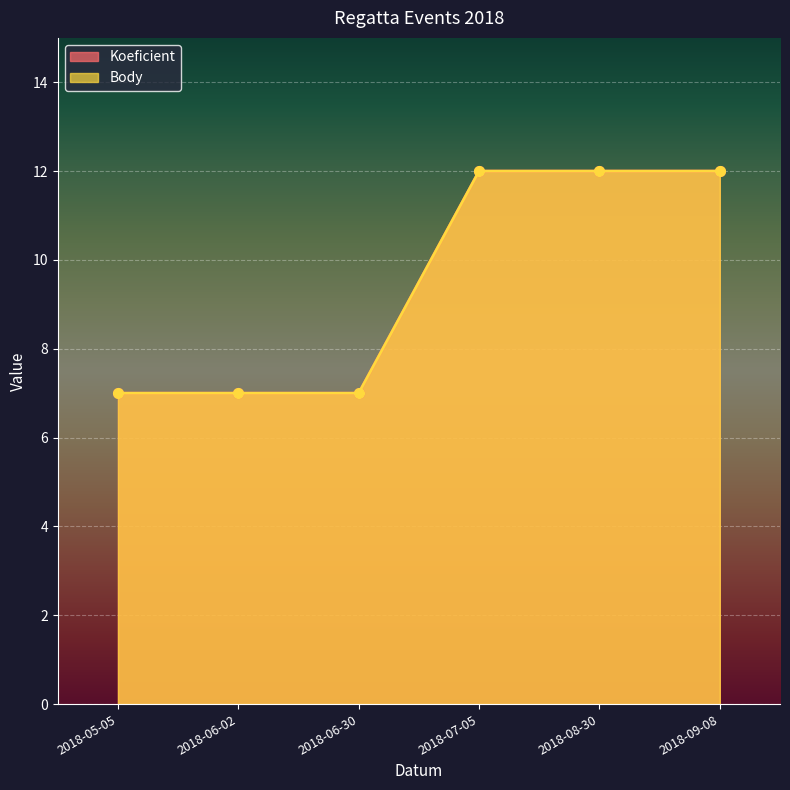

Is the value of Koeficient at 2018-05-05 greater than the value of Body at 2018-08-30?

No